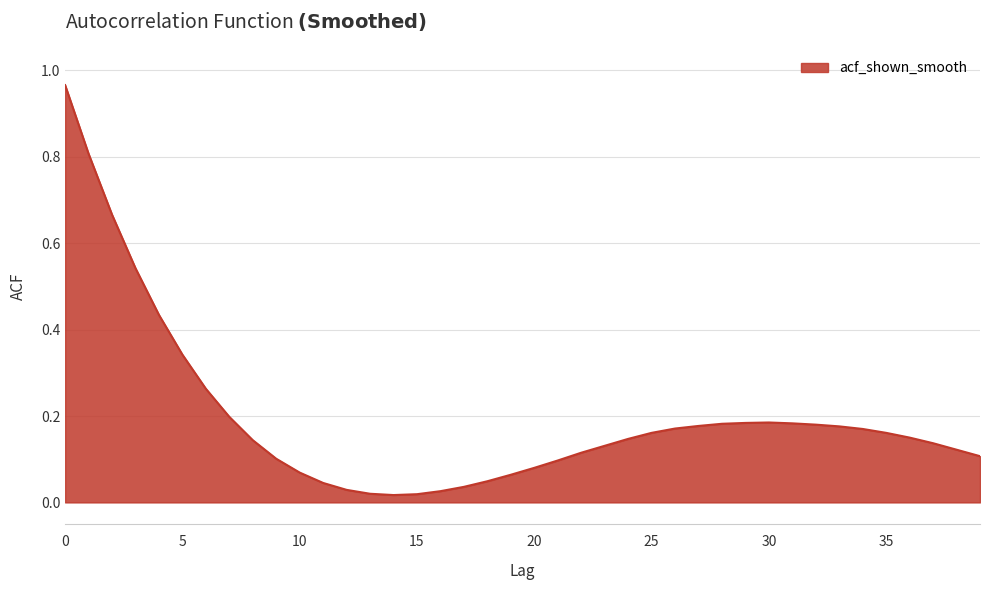

What is the difference between the maximum and minimum values?

0.9